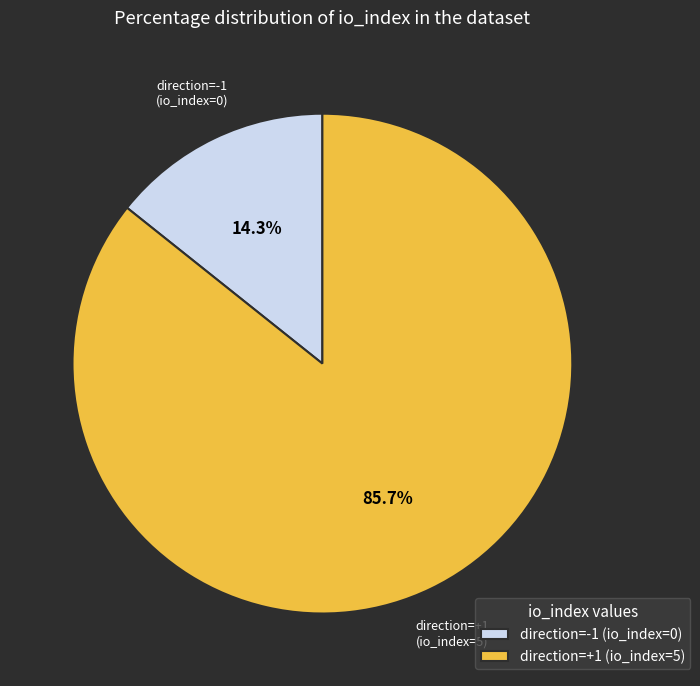

Which category accounts for the majority?

direction=+1 (io_index=5)